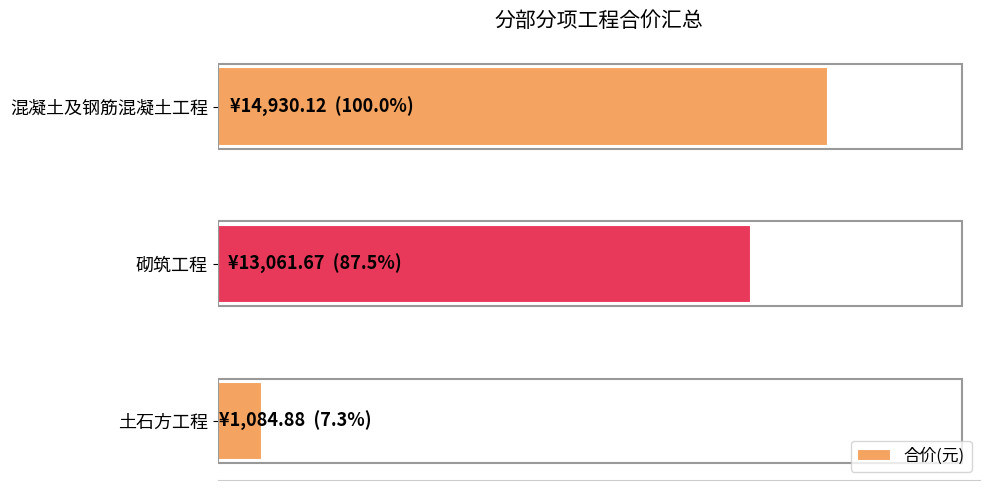

Are the bars horizontal?

Yes